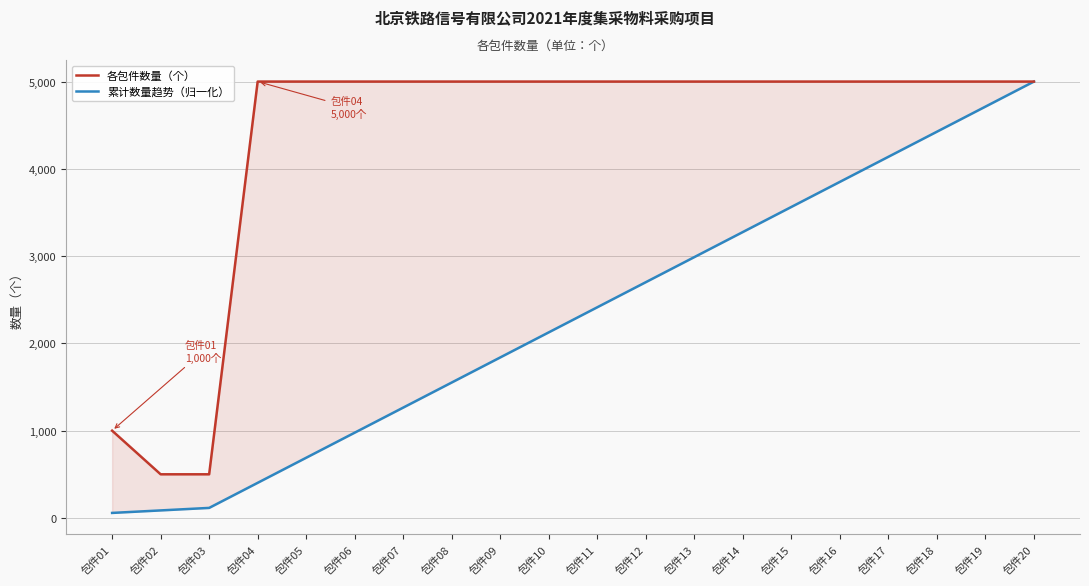

Does the chart display data point markers on the line(s)?

No